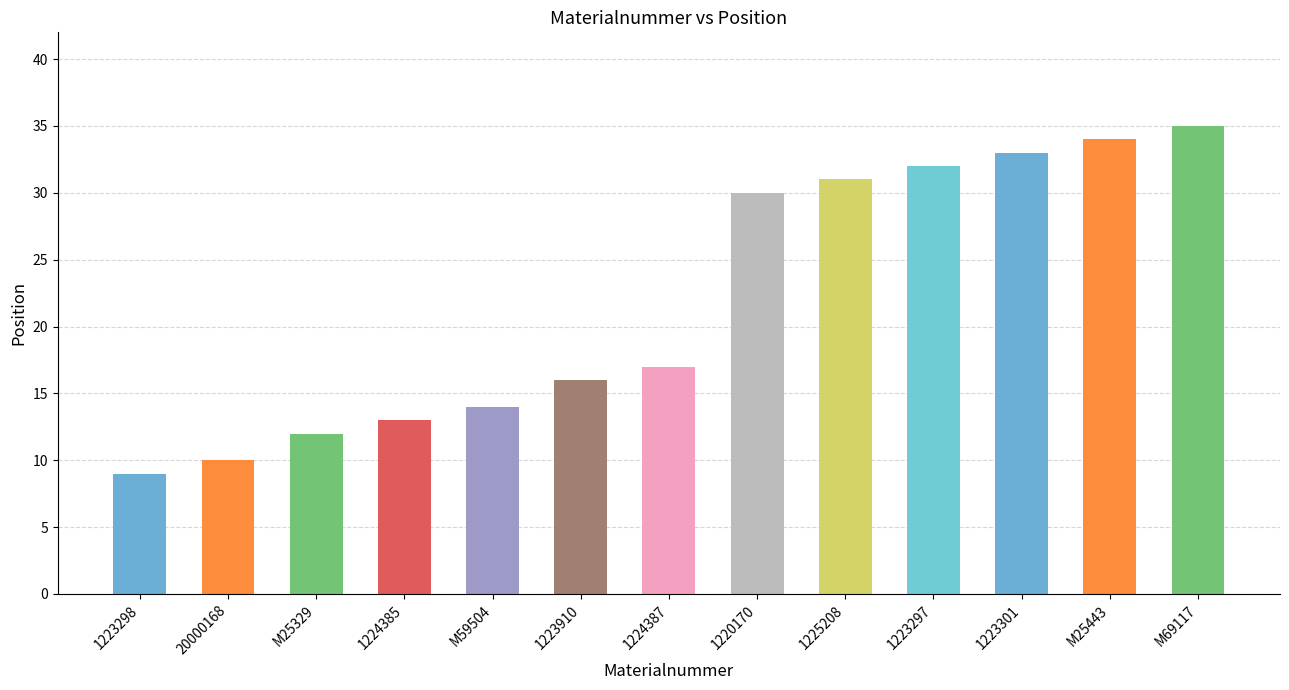

What is the label of the 8th bar from the left?

1220170